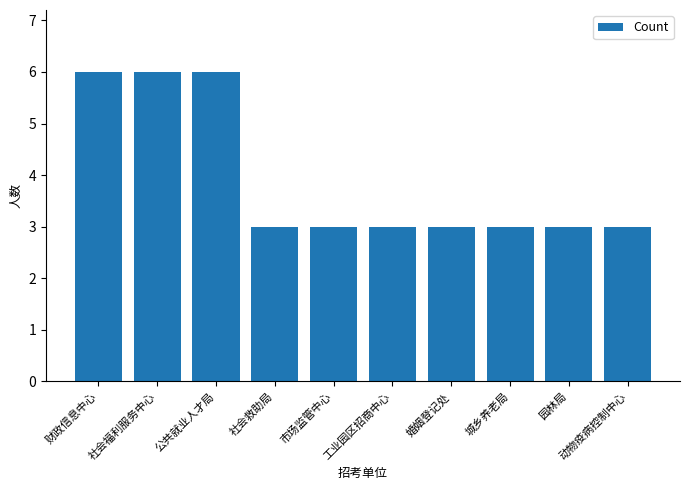

Are the bars grouped side by side (vs. stacked)?

No